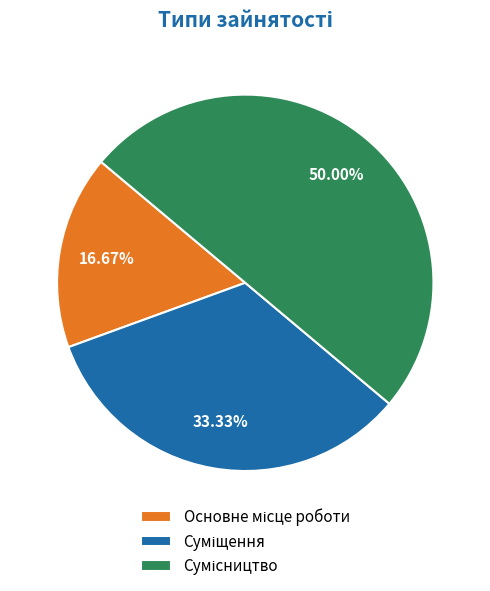

Is the sum of Суміщення and Сумісництво greater than half?

Yes